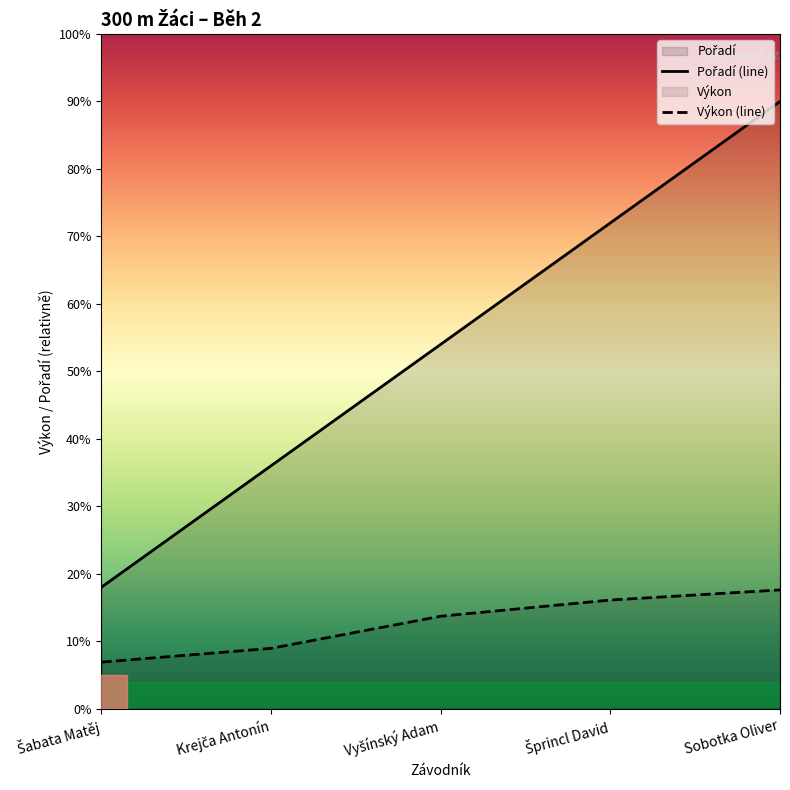

What is the label of the 5th point from the left?

Sobotka Oliver